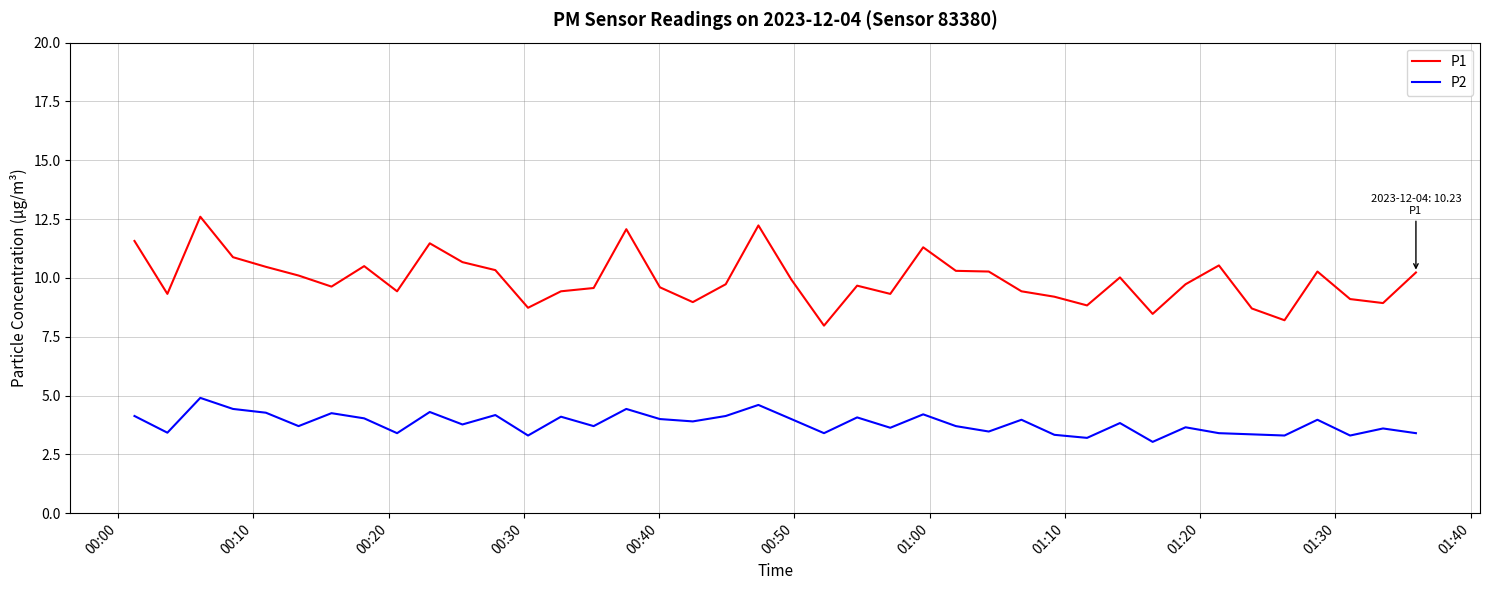

What is the difference between the maximum and minimum values in the P2 series?

1.9